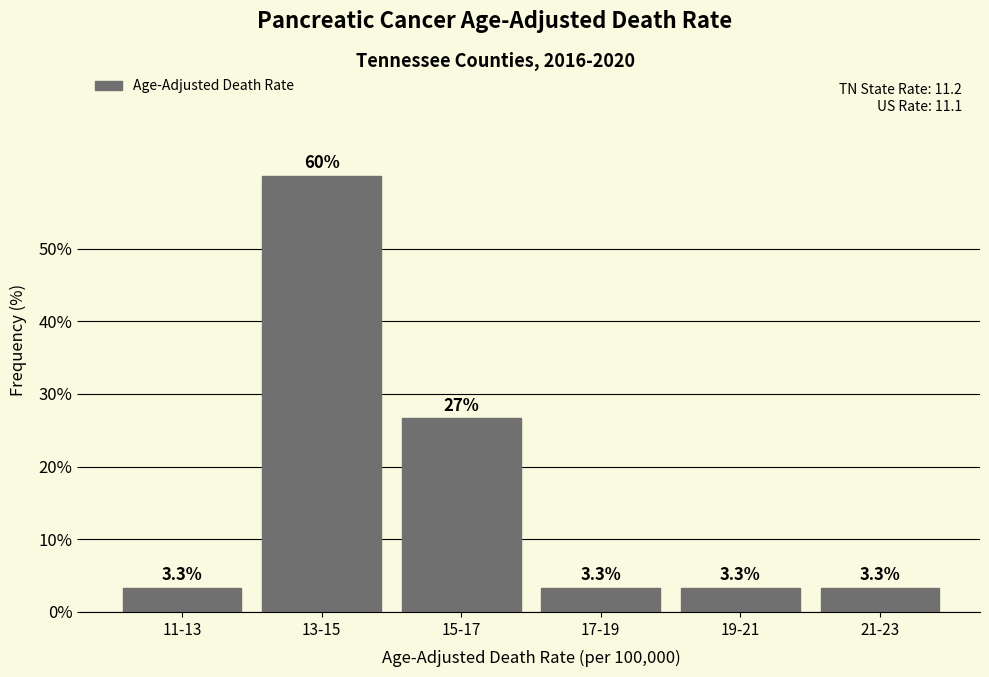

Reading right to left, list all the values displayed in this chart.

3.3	3.3	3.3	26.7	60.0	3.3